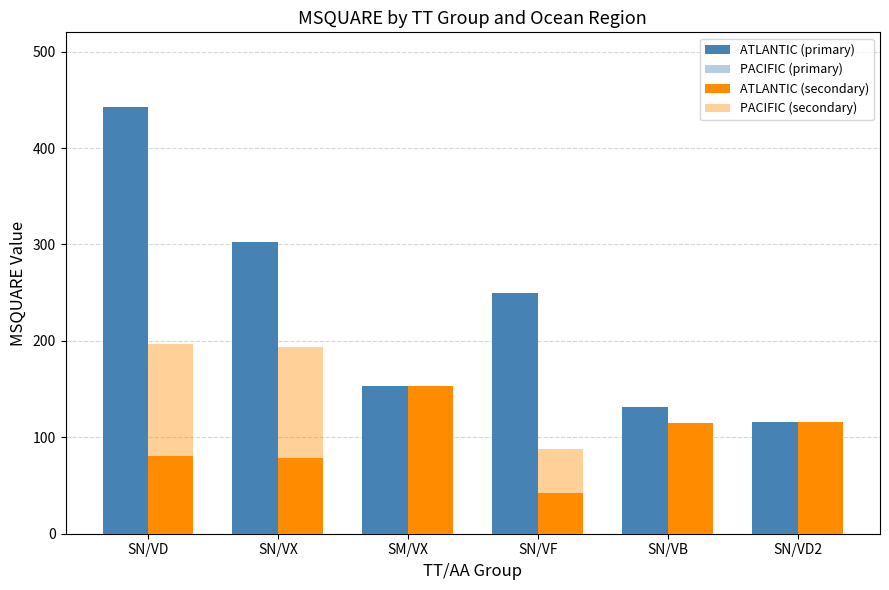

Reading right to left, list all the values displayed in this chart.

ATLANTIC (primary): 116	131	250	153	303	443
PACIFIC (primary): 103	131	157	153	193	194
ATLANTIC (secondary): 116	115	42	153	79	81
PACIFIC (secondary): 45	99	88	153	194	197